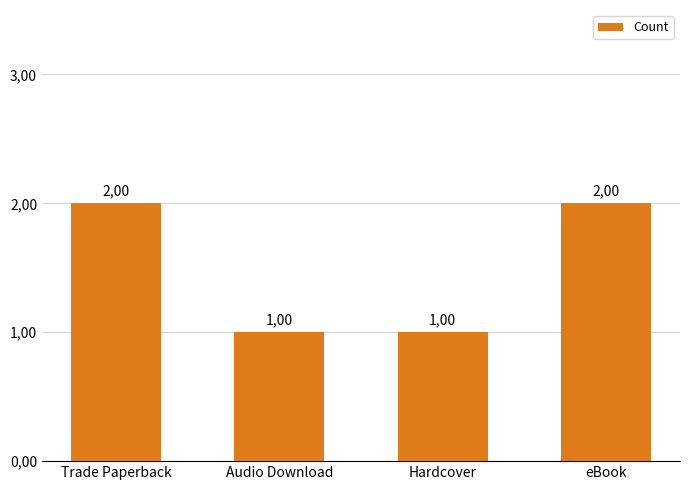

Does the chart contain any negative values?

No